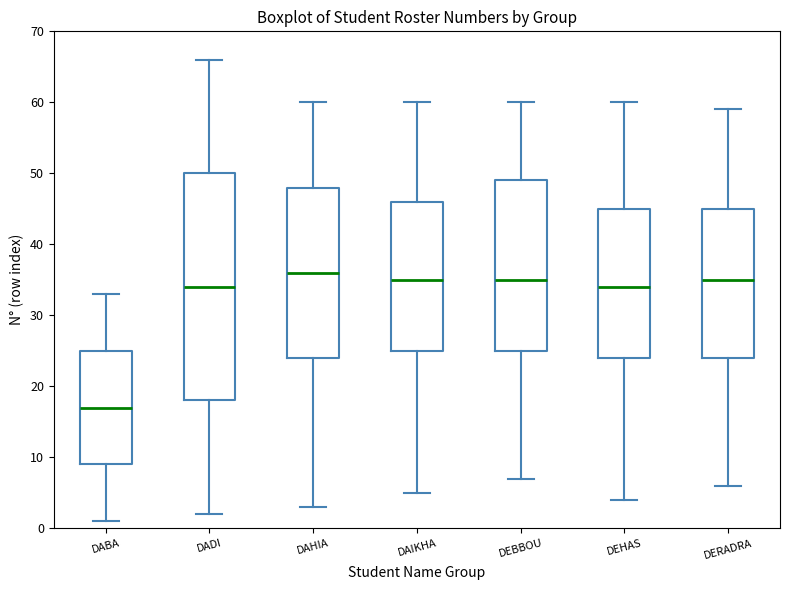

Which box has the highest median line?

DAHIA